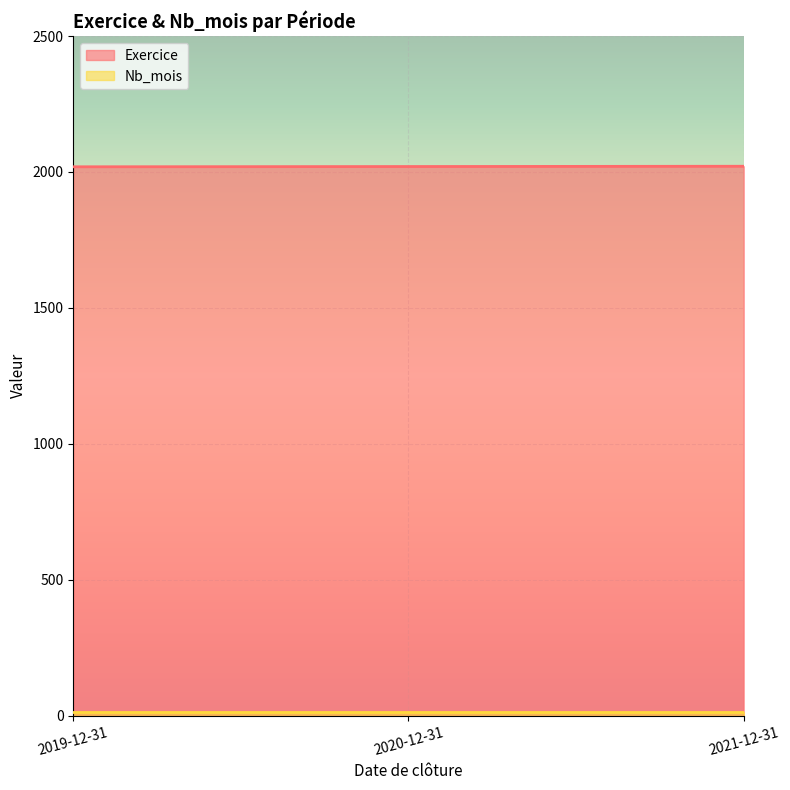

What is the change in value from 2019-12-31 to 2020-12-31?

+1